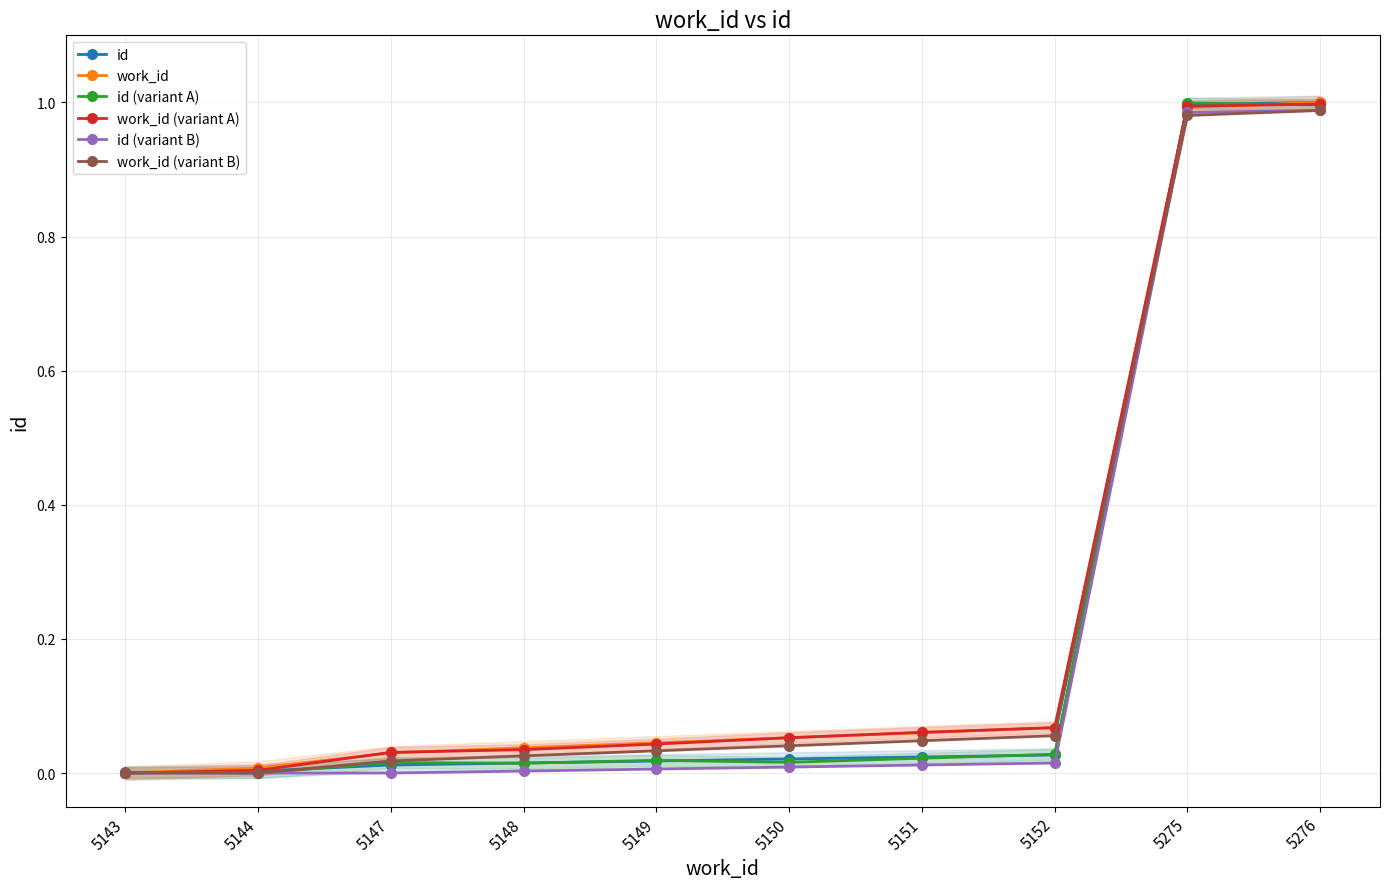

Which category has the highest value in the work_id series?

5276